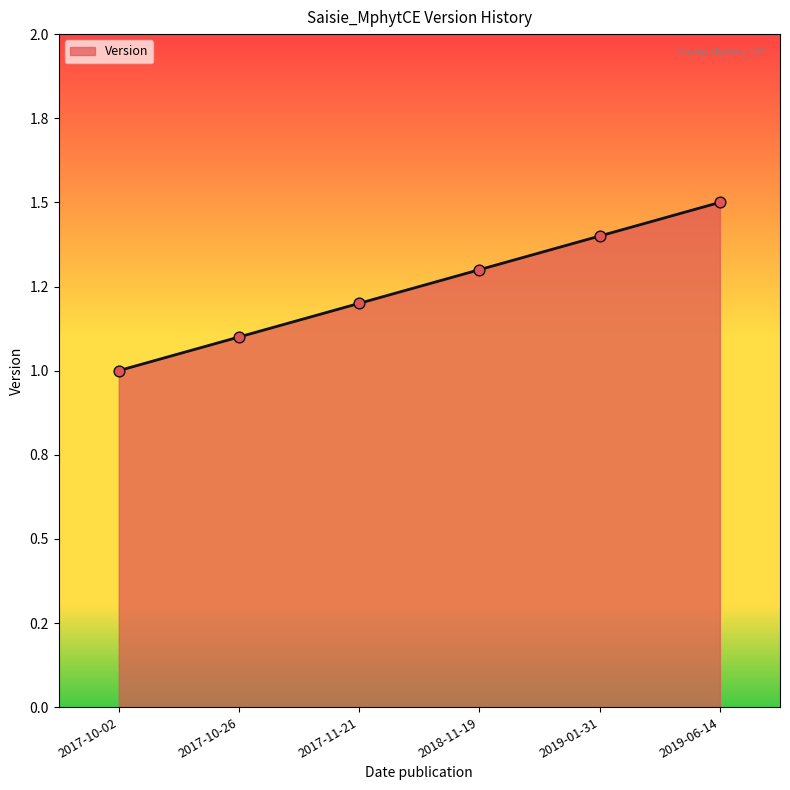

What is the change in value from 2019-01-31 to 2019-06-14?

+0.1